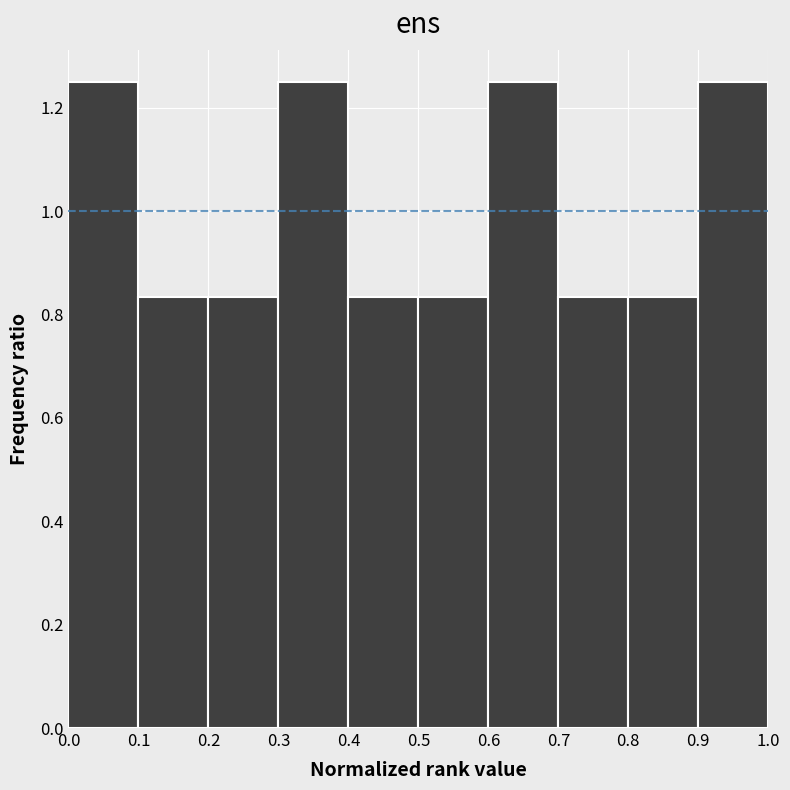

Reading left to right, transcribe this chart: for each bar, give the range it covers on the x-axis and its height. The values are not printed on the chart, so give them approximately, as read against the axis.

0.0 to 0.1: 1.26
0.1 to 0.2: 0.84
0.2 to 0.3: 0.84
0.3 to 0.4: 1.26
0.4 to 0.5: 0.84
0.5 to 0.6: 0.84
0.6 to 0.7: 1.26
0.7 to 0.8: 0.84
0.8 to 0.9: 0.84
0.9 to 1.0: 1.26